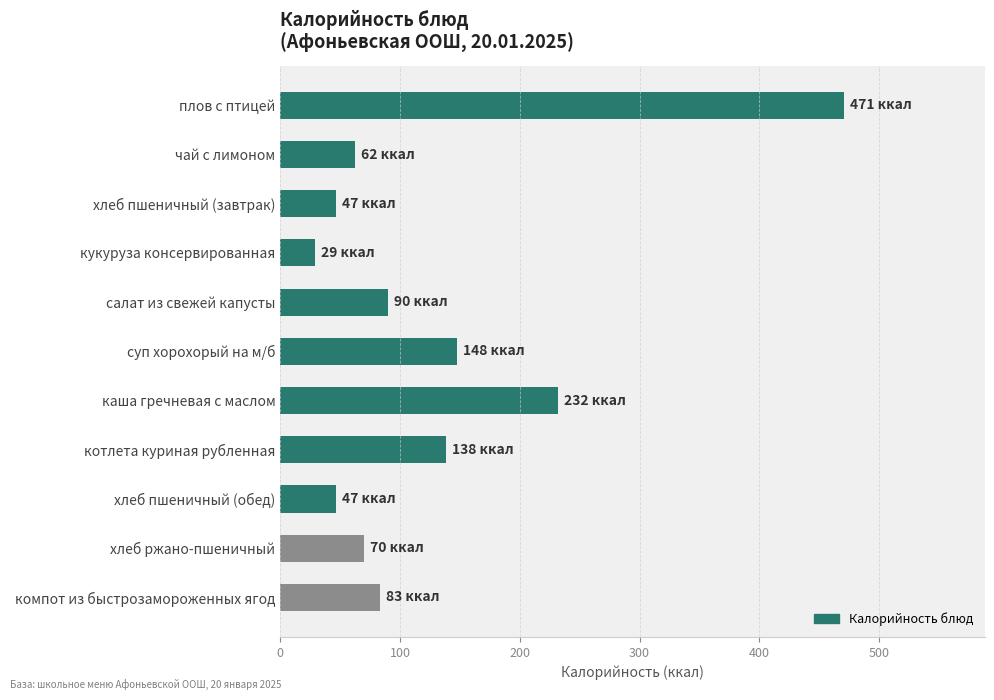

What is the label of the 3rd bar from the top?

хлеб пшеничный (завтрак)